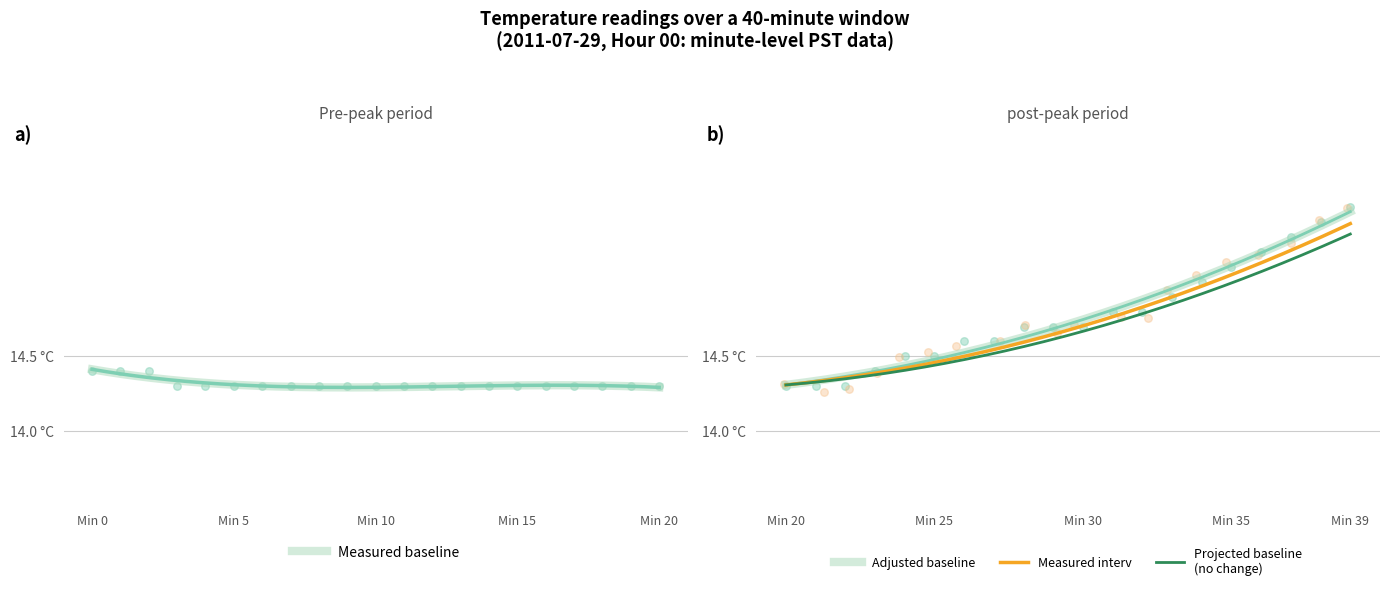

Between 7 and 26, which is larger?

26